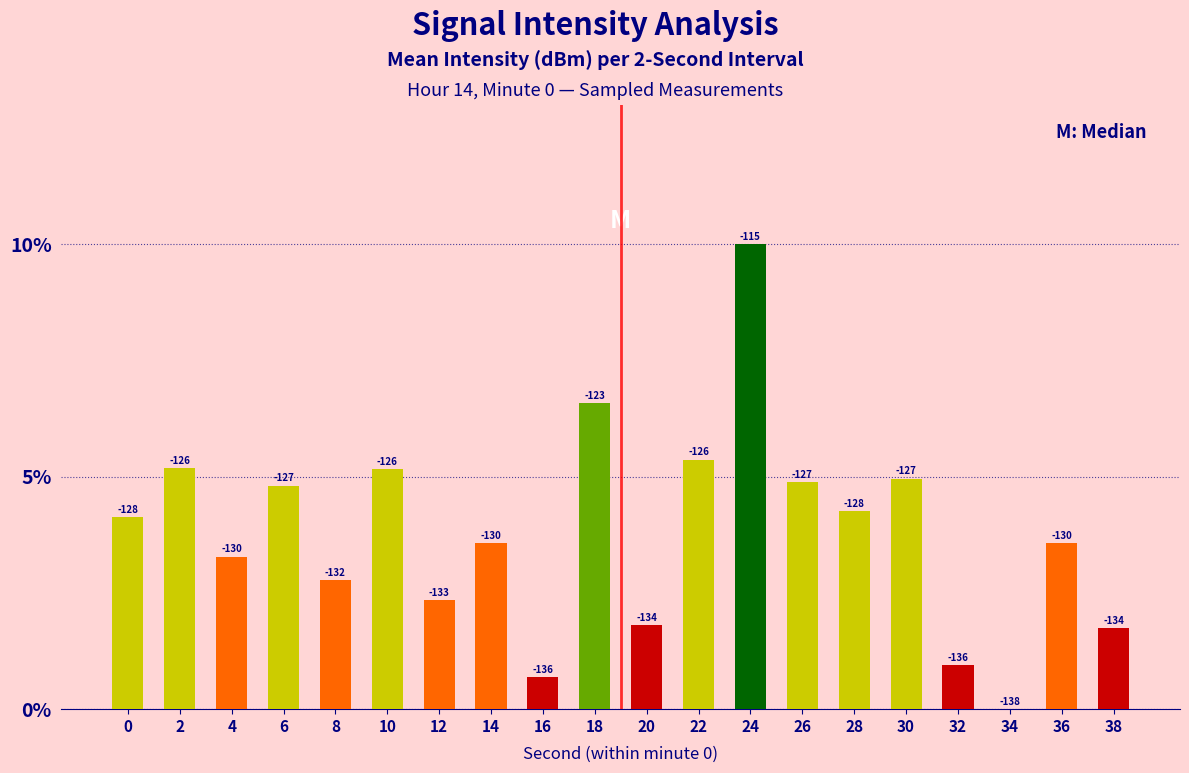

Are the bars horizontal?

No